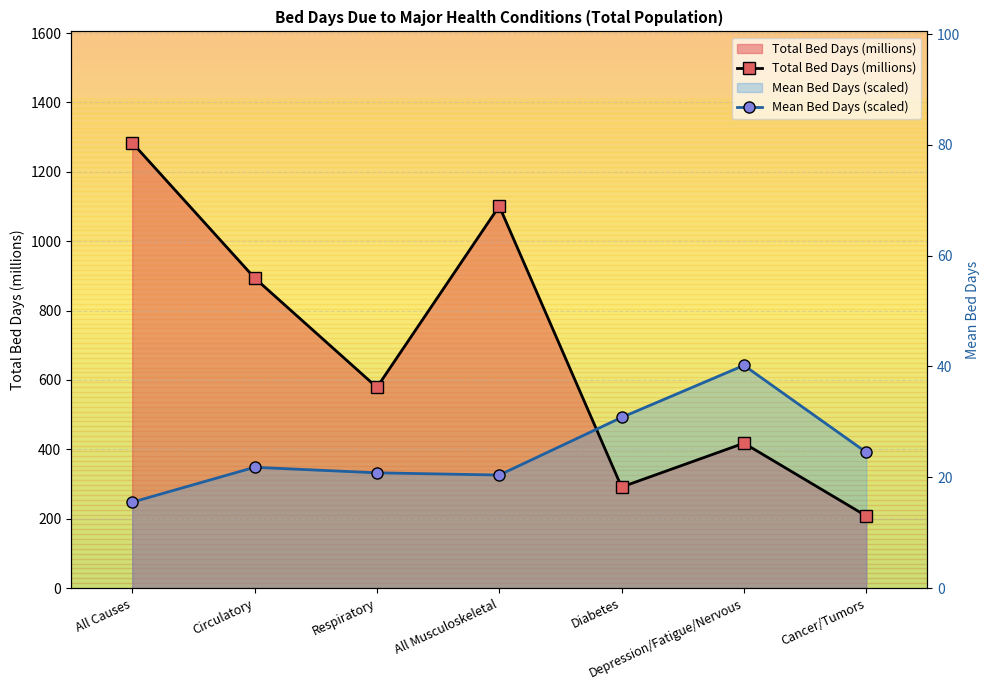

At which category does Total Bed Days (millions) reach its first local peak?

All Musculoskeletal